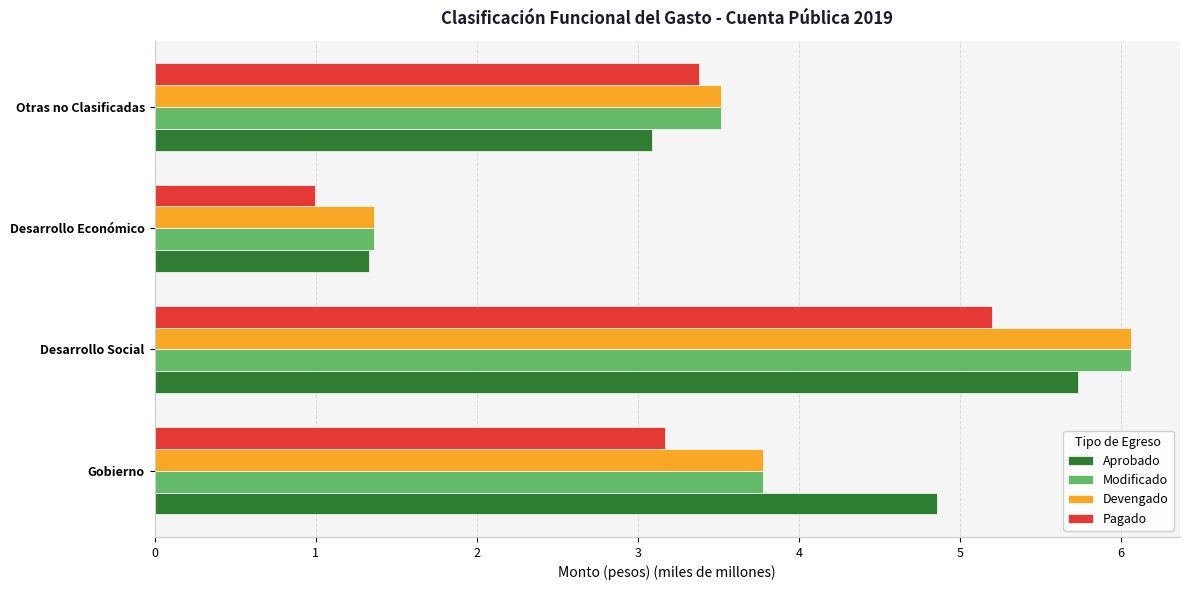

What is the approximate value of Aprobado at Otras no Clasificadas?

3.1